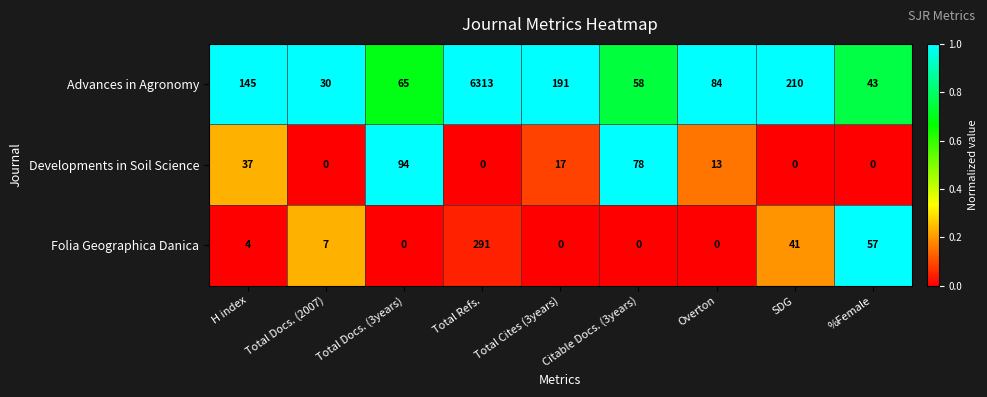

At which category is the sum across all series the highest?

Total Refs.